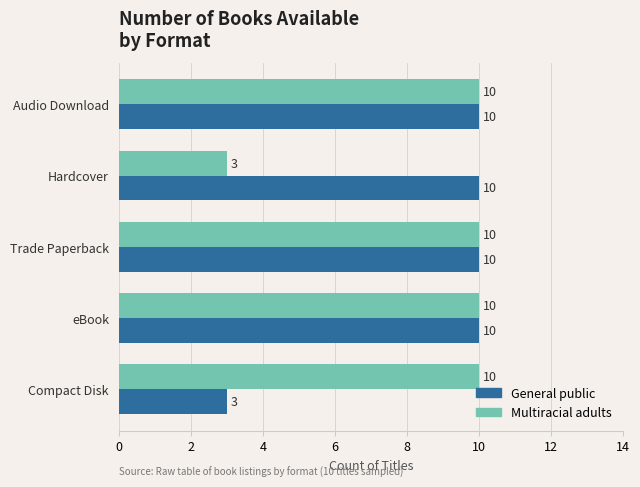

True or false: General public has a value of 10 at Audio Download.

True